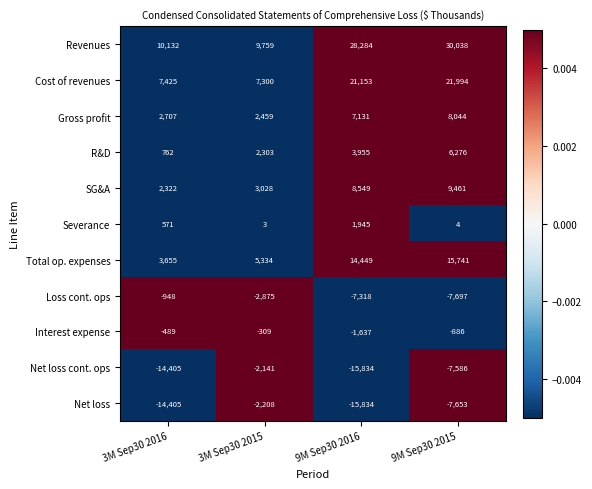

Where is Cost of revenues nearest to the value 14647?

9M Sep30 2016